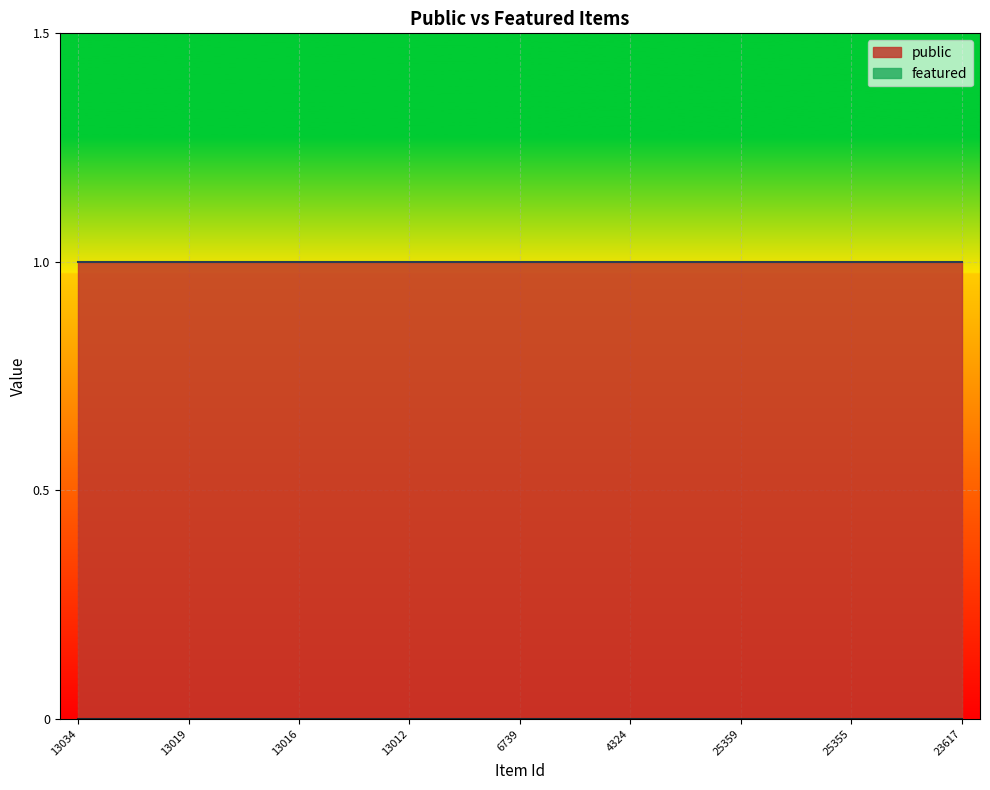

True or false: public has more than 1 interior local peaks.

False